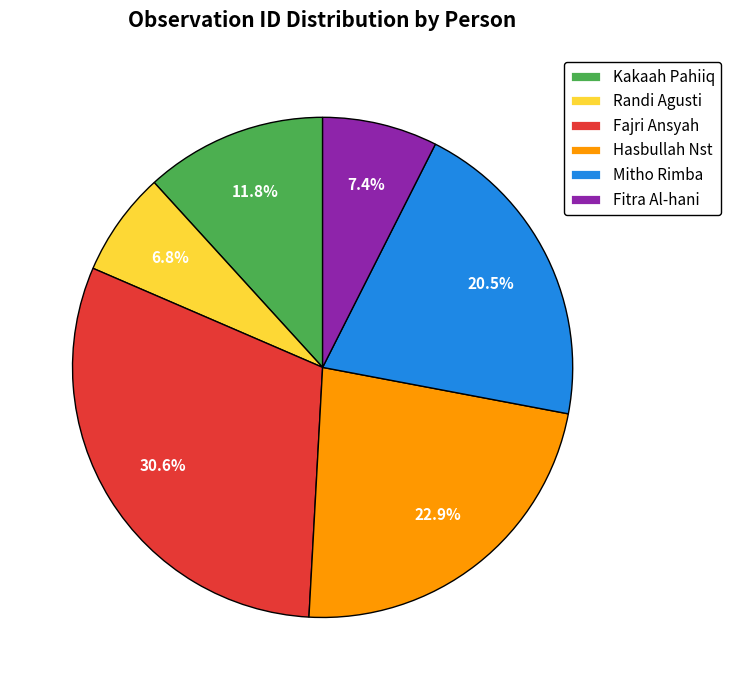

Which slice is the largest?

Fajri Ansyah